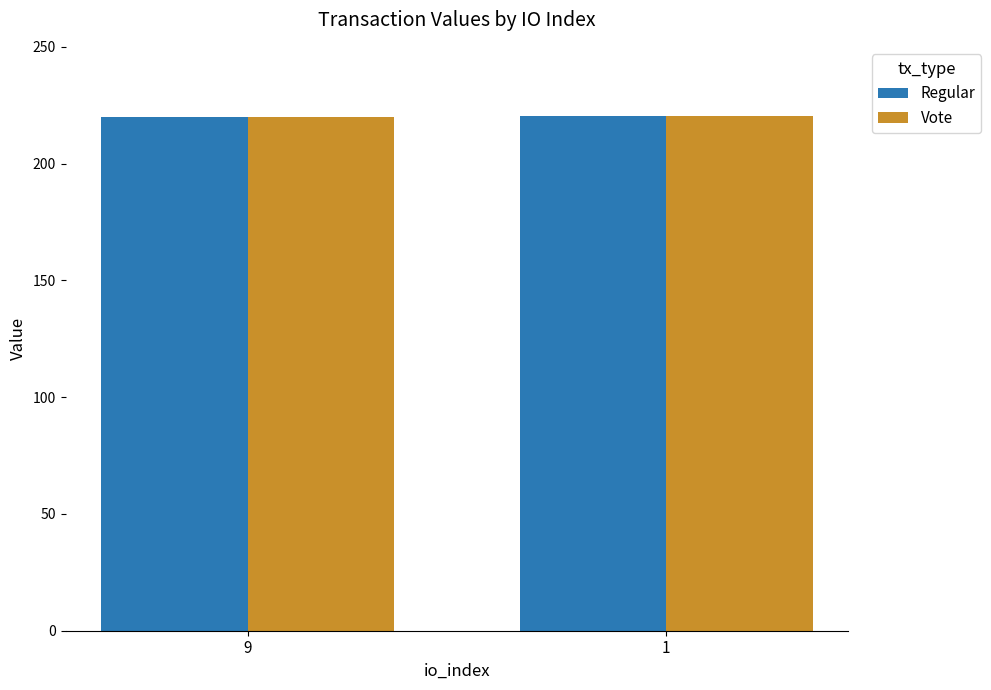

What is the total value across all series at 1?

440.4